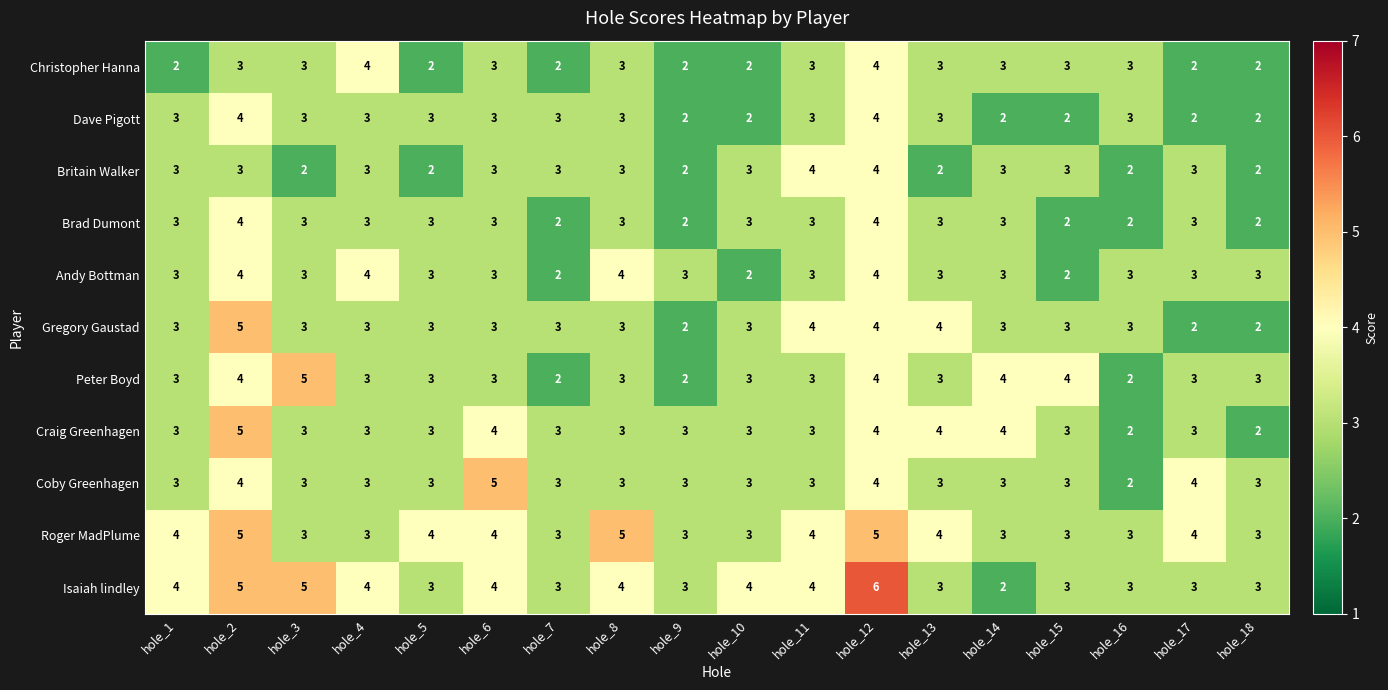

What is the greatest value displayed?

6